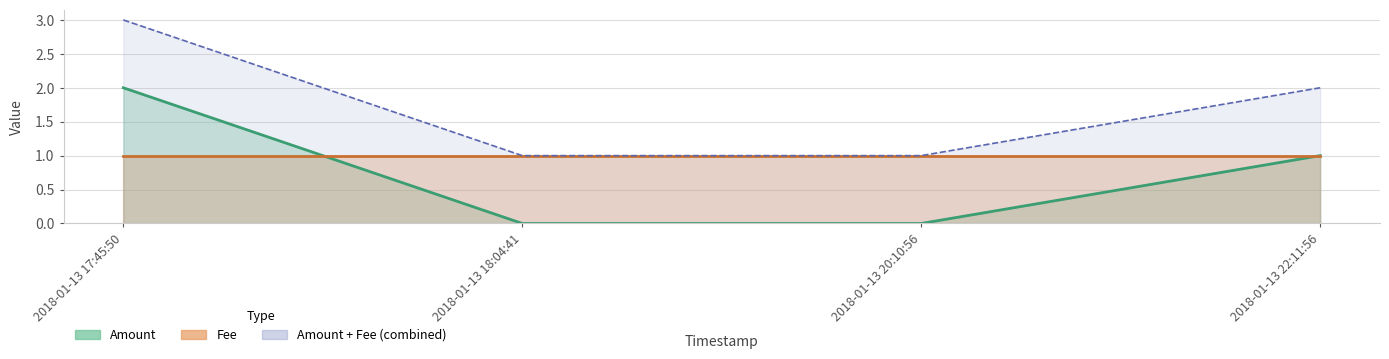

List the labels in order of value, largest first.

2018-01-13 17:45:50, 2018-01-13 22:11:56, 2018-01-13 18:04:41, 2018-01-13 20:10:56